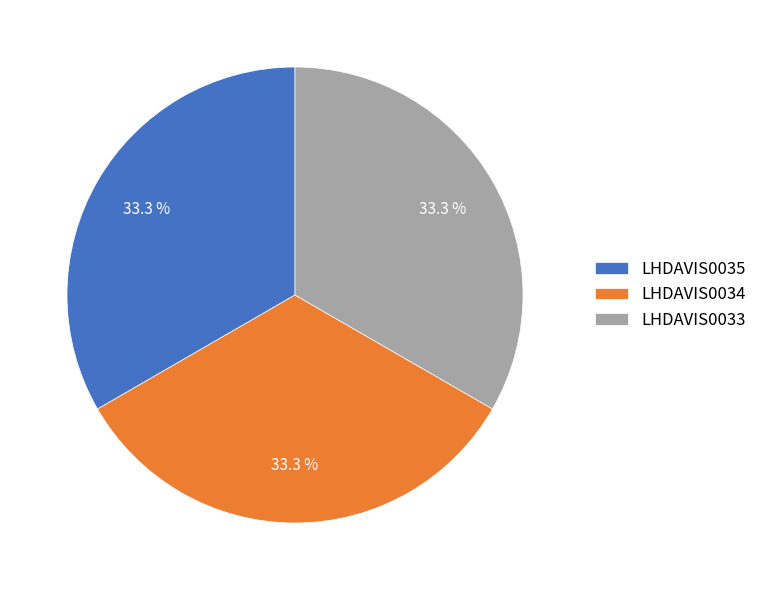

What is the ratio of the value at LHDAVIS0035 to the value at LHDAVIS0034?

1.0